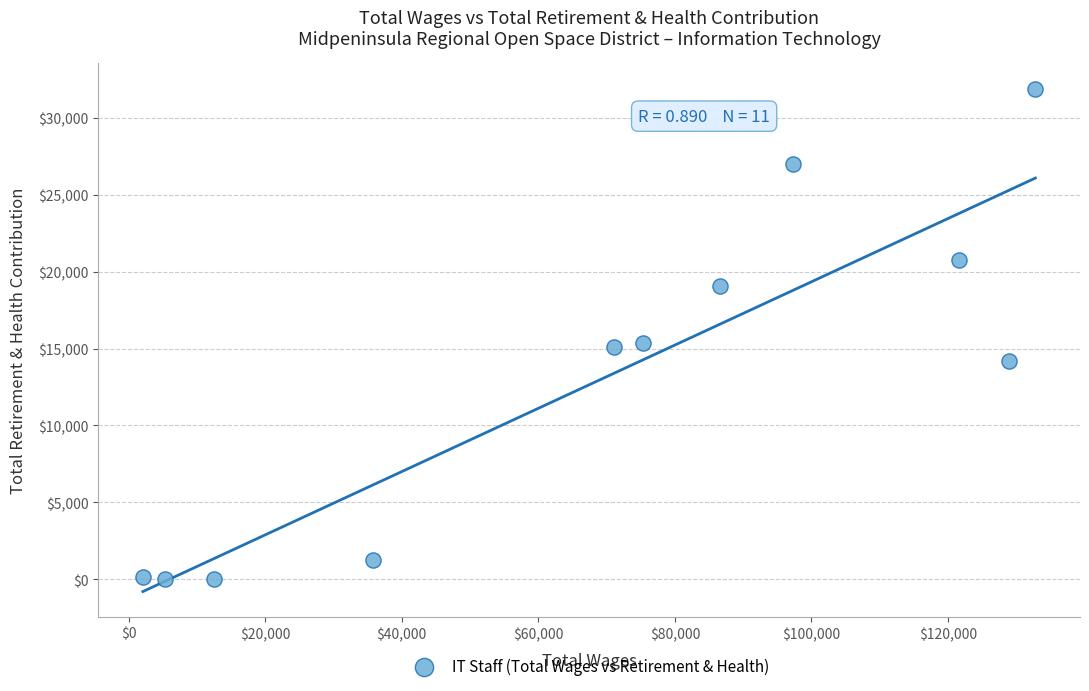

What is the range of X values (max minus min)?

130703